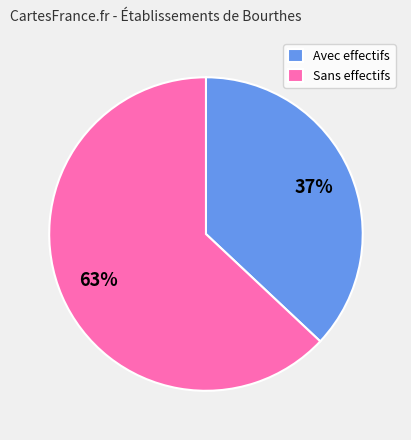

What percentage is the Avec effectifs slice, to the nearest percent?

37%